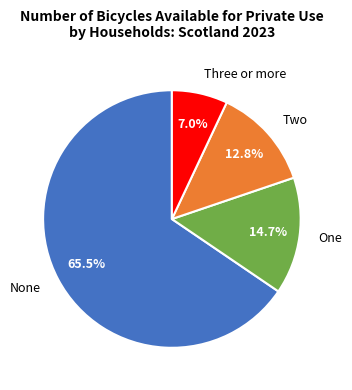

Is there a majority slice in this chart?

Yes